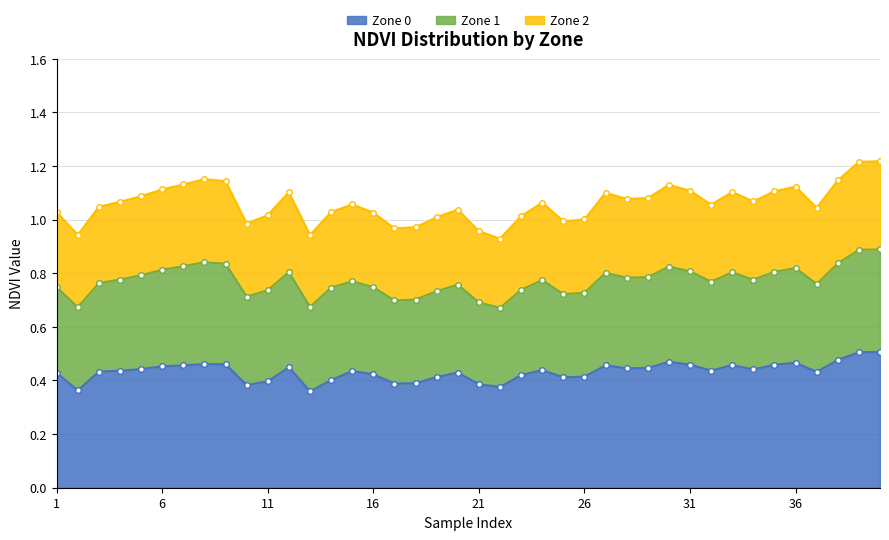

What is the sum of all Zone 0 values?

17.3